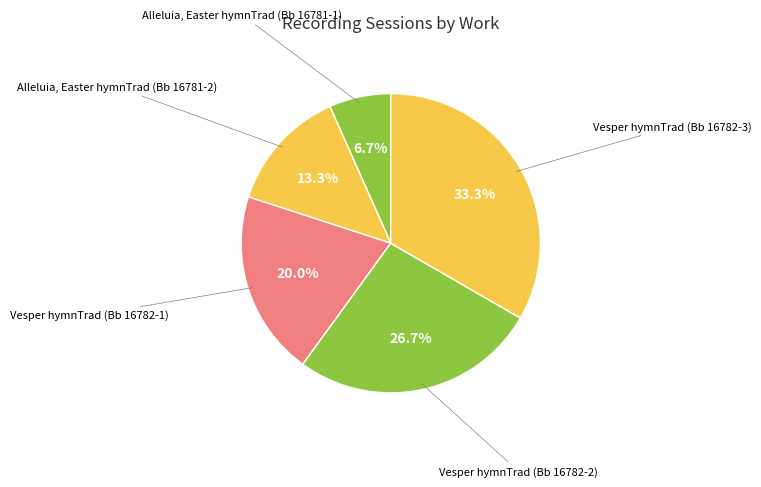

How many segments does this pie chart have?

5